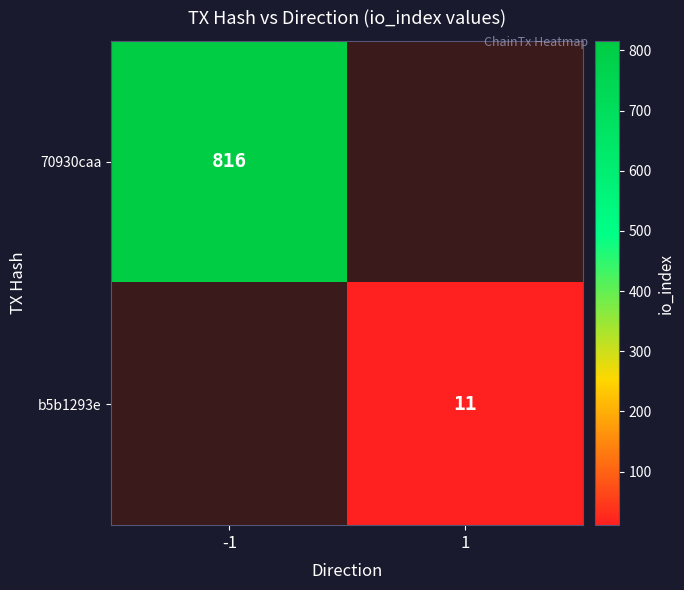

Is the value of 70930caa at -1 greater than the value of b5b1293e at 1?

Yes